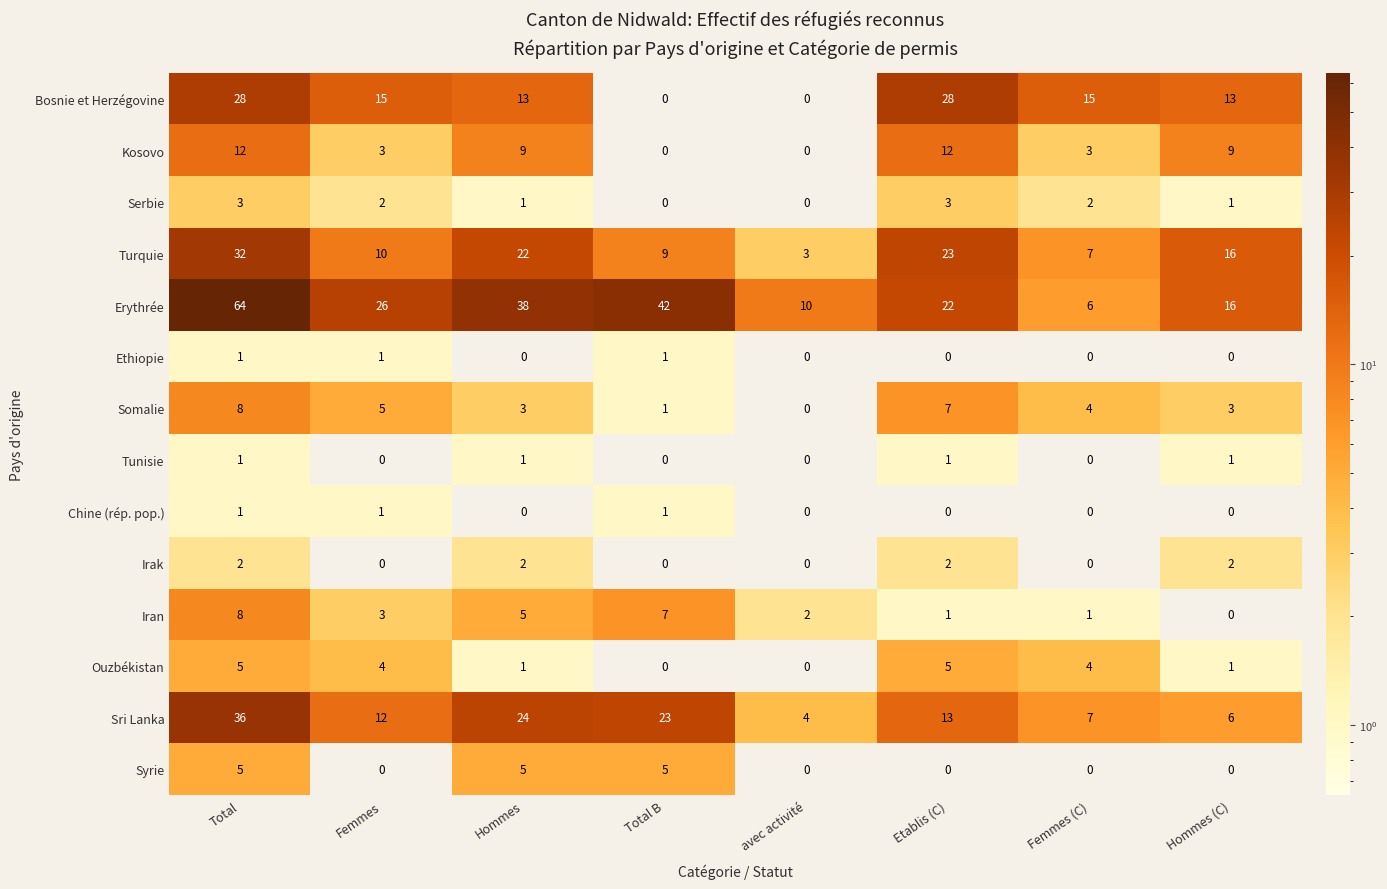

Which series has the largest total across all categories?

Erythrée